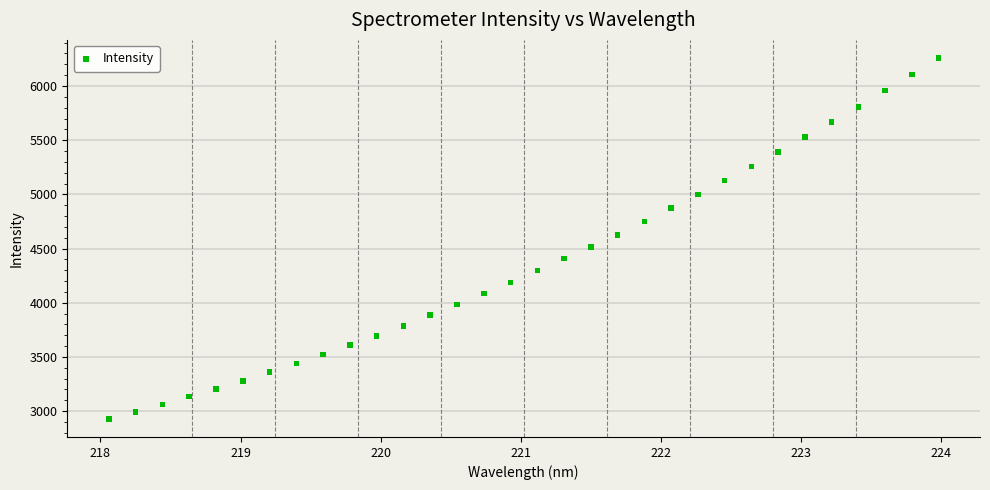

What is the range of X values (max minus min)?

5.9